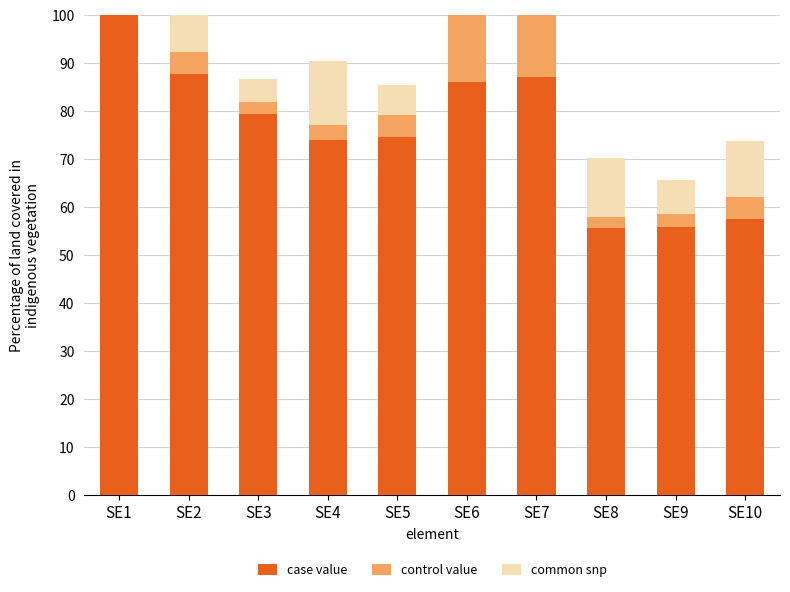

What is the value of the case value bar at the 8th from the left?

55.7